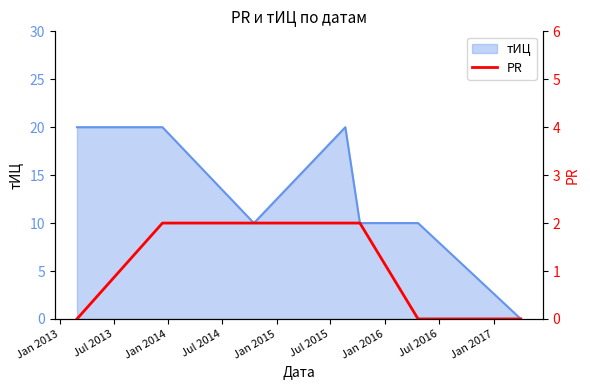

Which category has the lowest value across all series?

Jan 2013